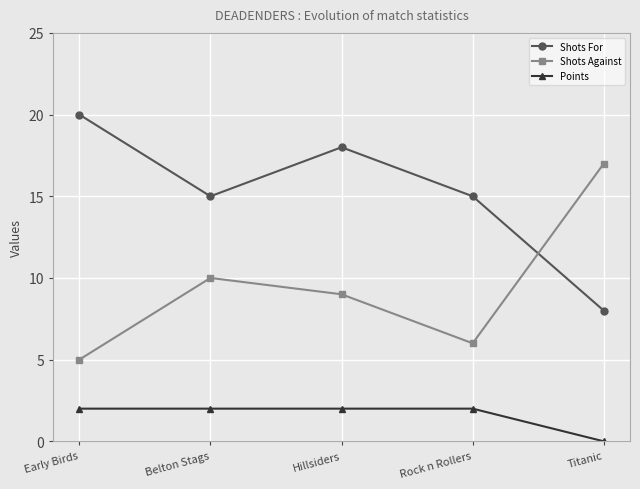

Which series has the largest total across all categories?

Shots For